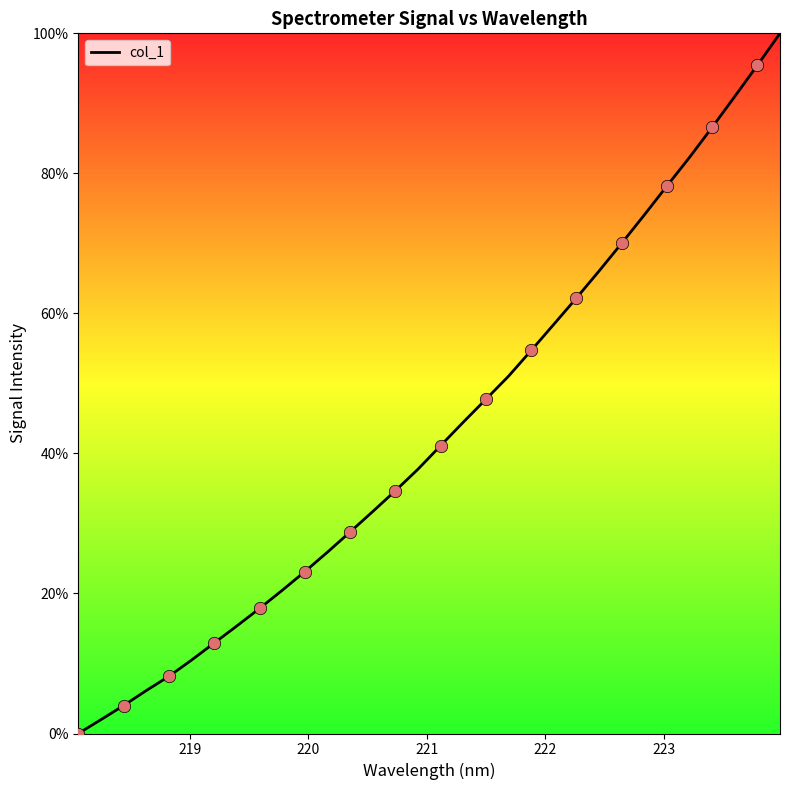

What is the maximum value shown in the chart?

100.0